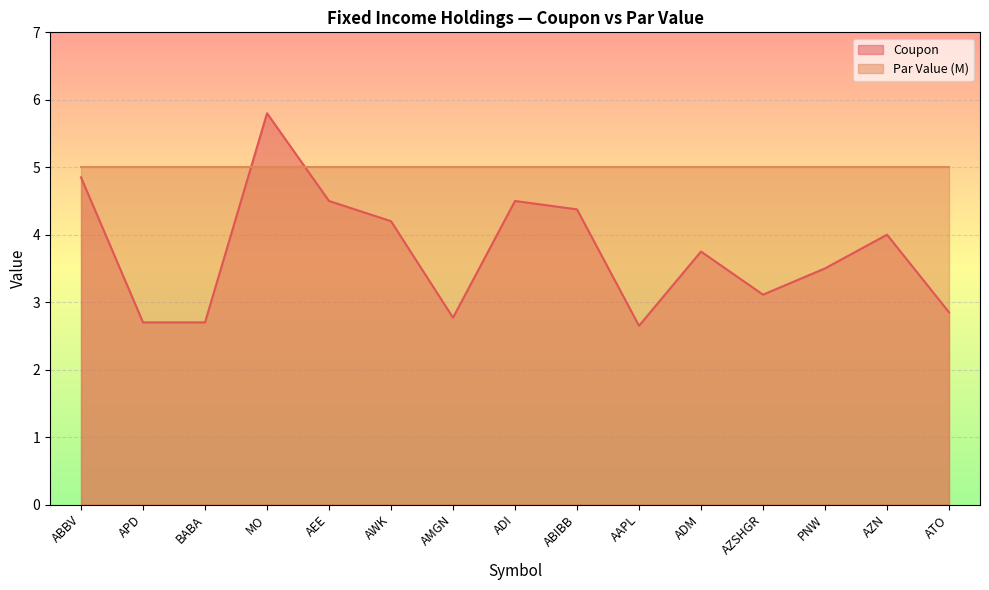

Rank the categories by value from highest to lowest.

MO, ABBV, AEE, ADI, ABIBB, AWK, AZN, ADM, PNW, AZSHGR, ATO, AMGN, APD, BABA, AAPL